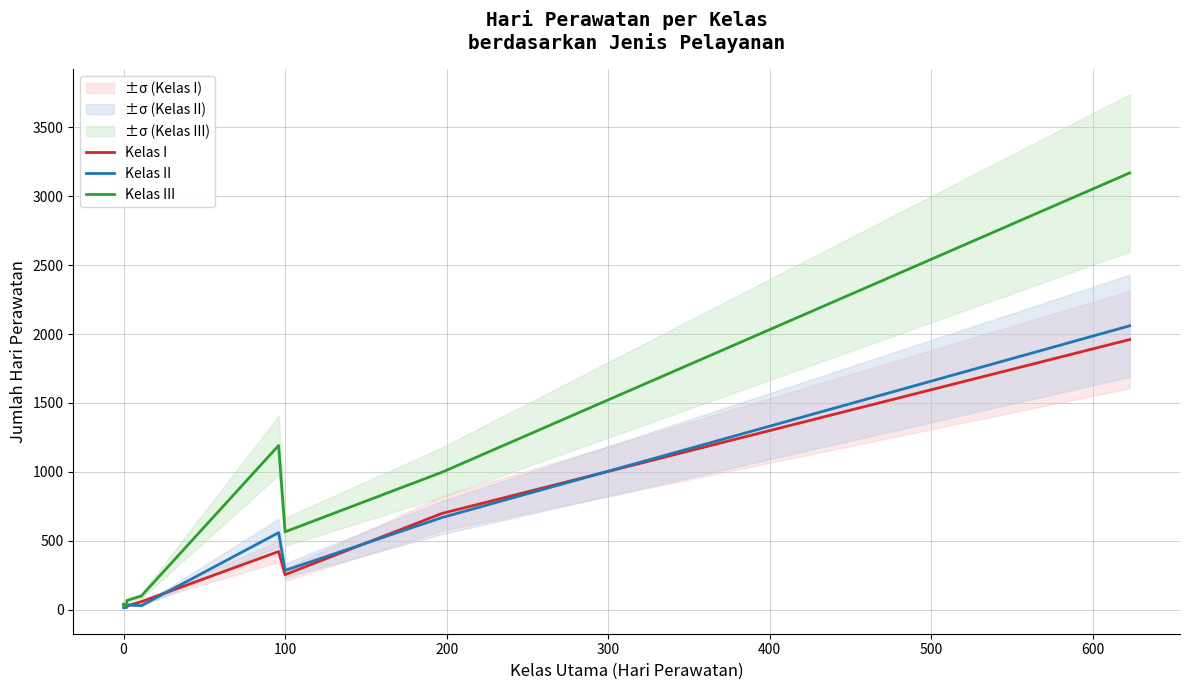

What is the minimum value for Kelas I?

18